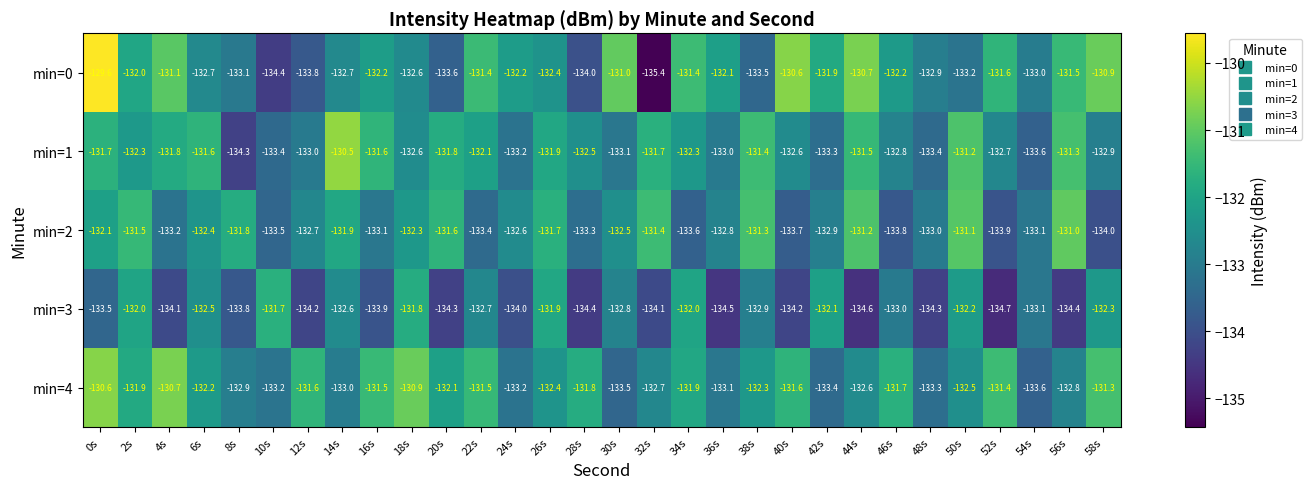

What is the minimum value for min=4?

-133.6